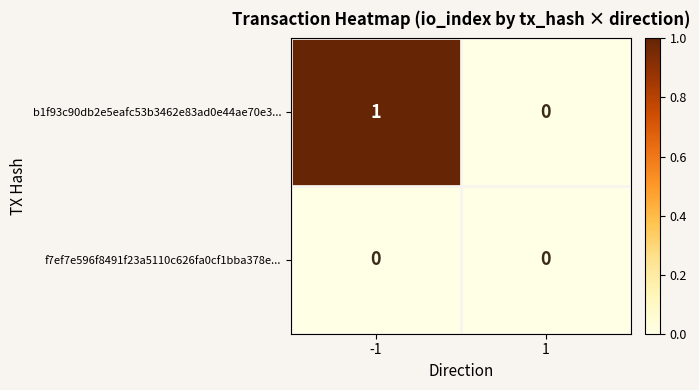

Rank the series by their maximum value, from lowest to highest.

f7ef7e596f8491f23a5110c626fa0cf1bba378e..., b1f93c90db2e5eafc53b3462e83ad0e44ae70e3...